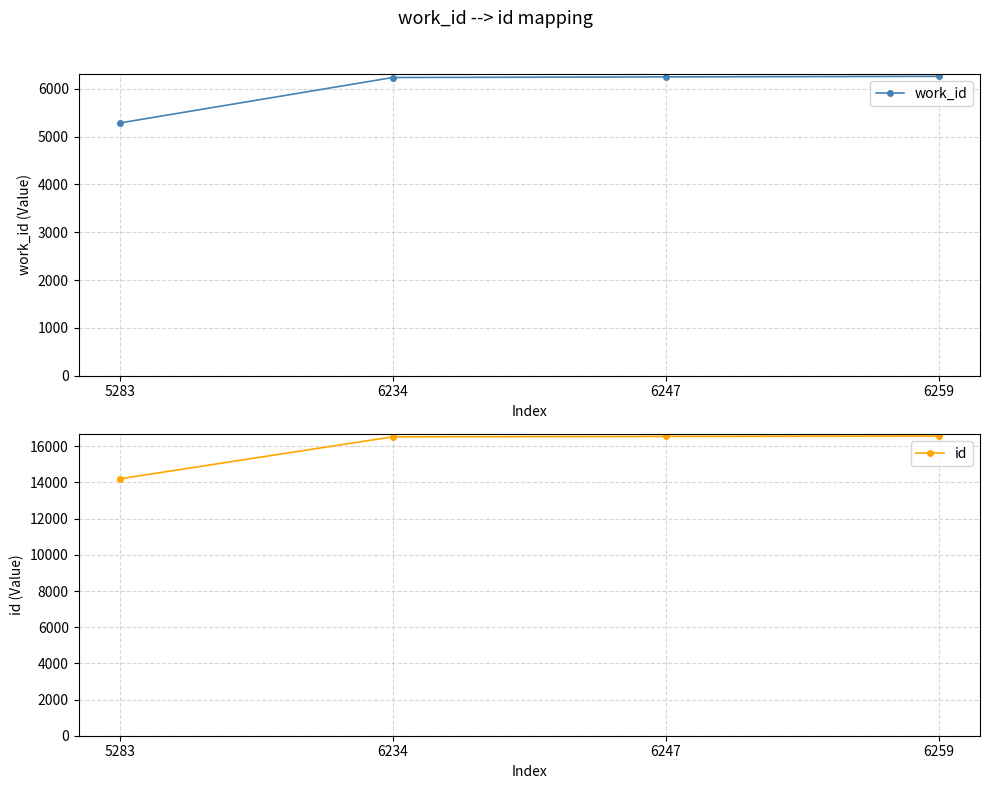

What is the lowest value of the work_id series?

5283